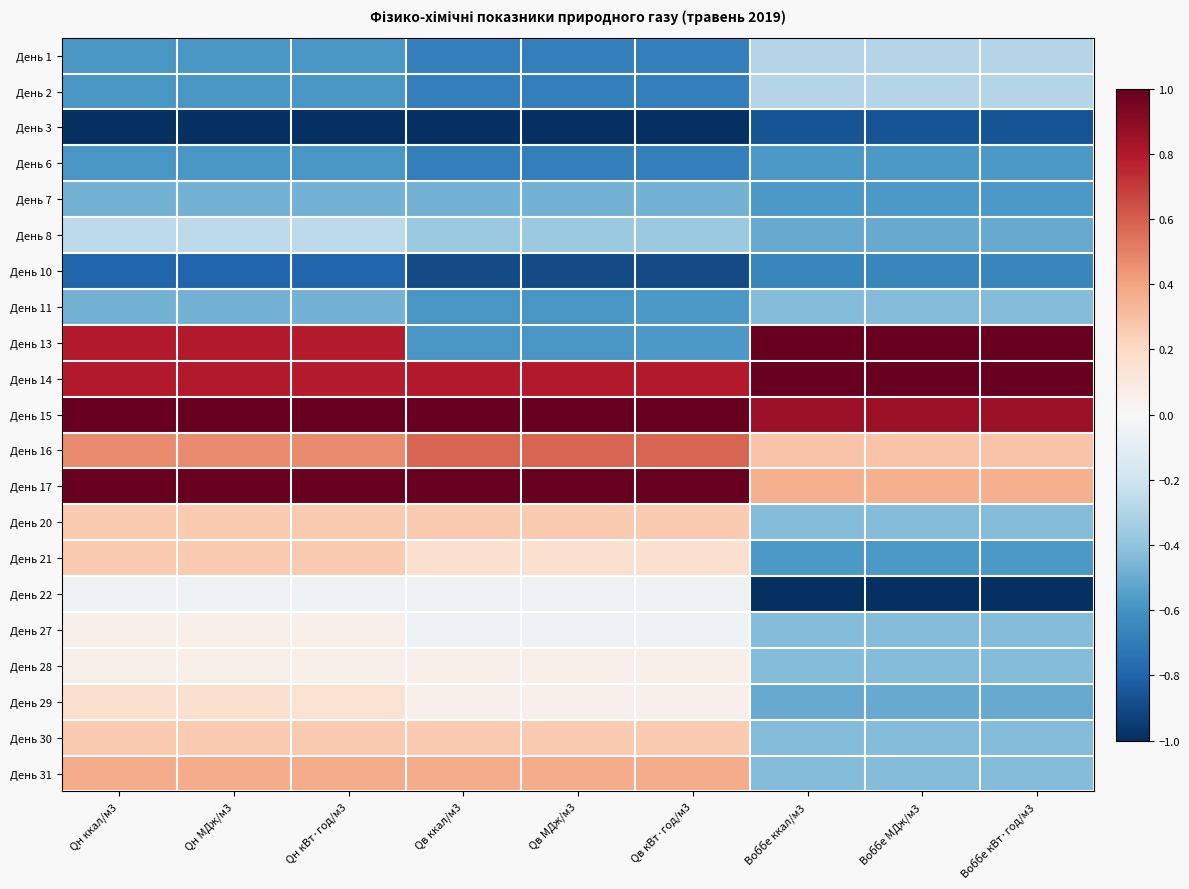

At which category is the sum across all series the highest?

Qн ккал/м3